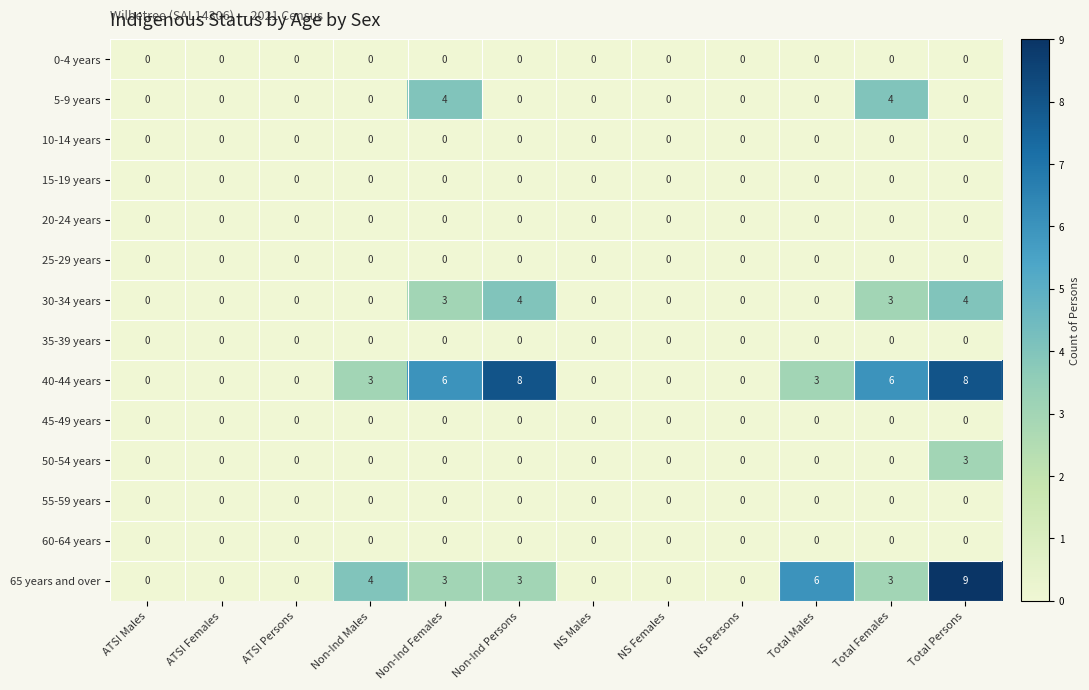

Where is 65 years and over nearest to the value 4?

Non-Ind Males